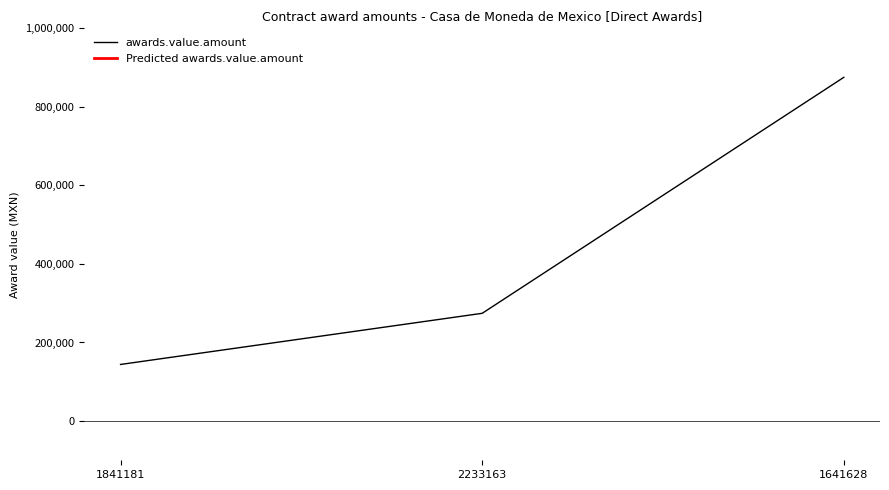

What is the value of the 3rd point from the left?

875255.8